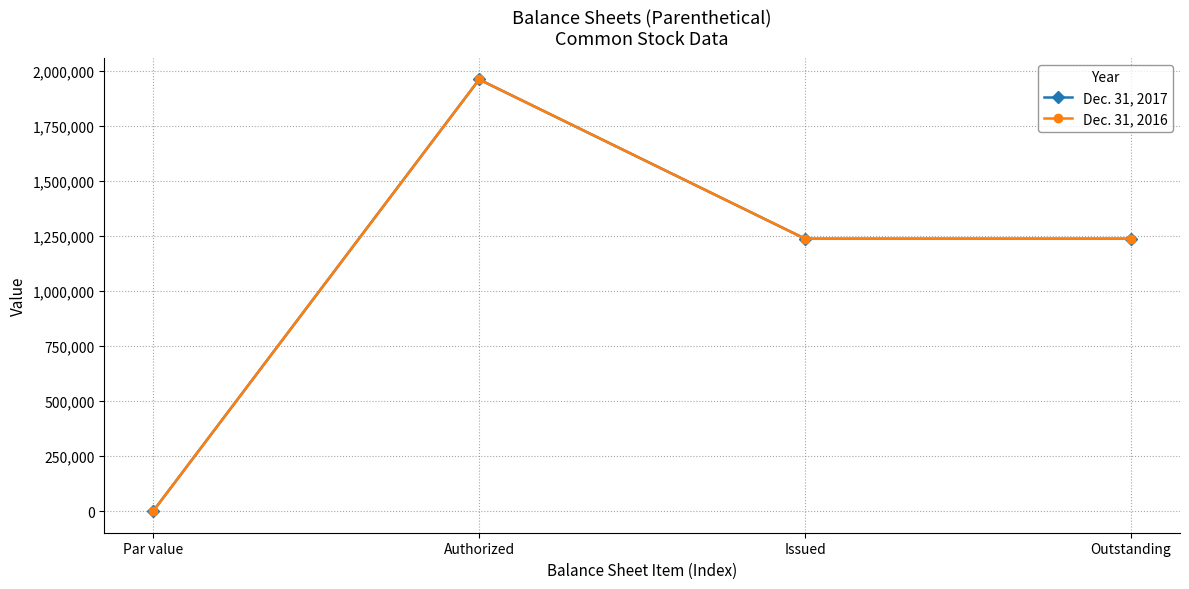

The value of Dec. 31, 2016 at Issued is 432449. True or false?

False